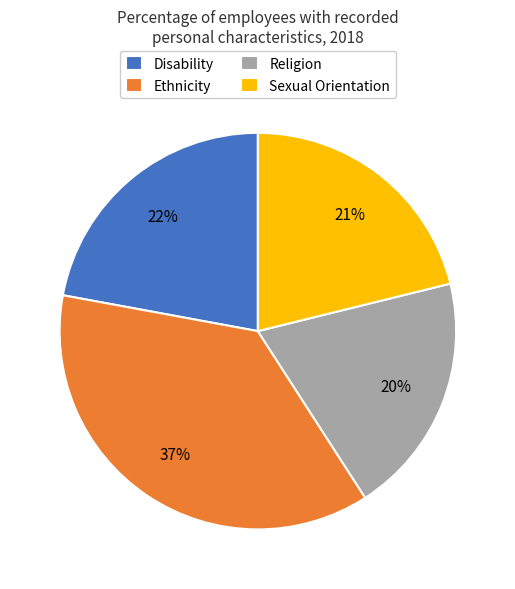

The Sexual Orientation slice represents 11% of the pie. True or false?

False